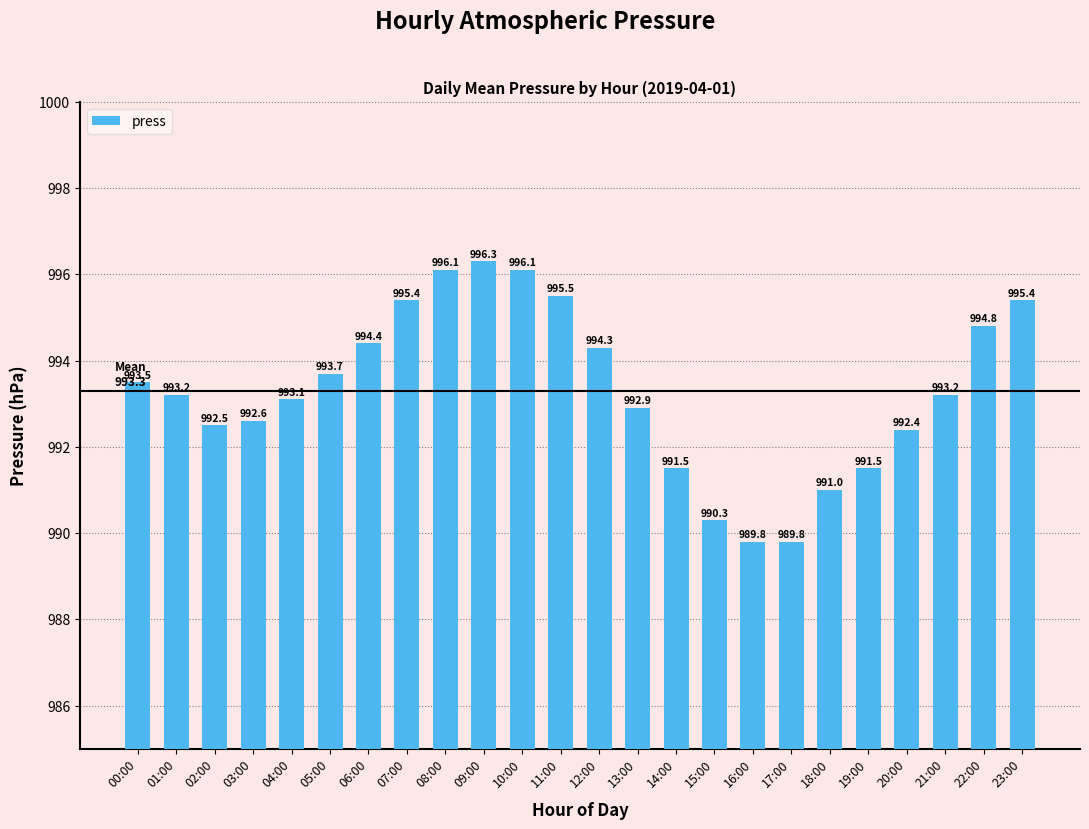

How many bars are there in total?

24